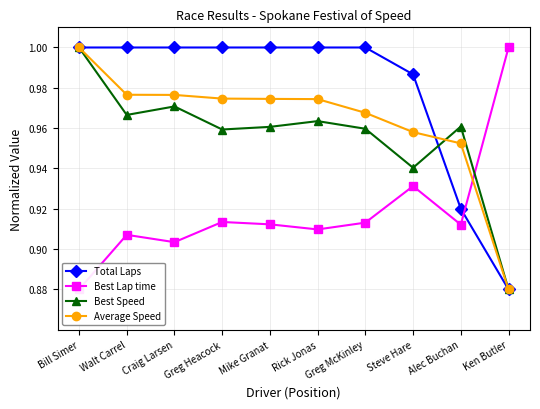

Reading left to right, what are all the values shown in this chart?

Total Laps: 1.0	1.0	1.0	1.0	1.0	1.0	1.0	1.0	0.9	0.9
Best Lap time: 0.9	0.9	0.9	0.9	0.9	0.9	0.9	0.9	0.9	1.0
Best Speed: 1.0	1.0	1.0	1.0	1.0	1.0	1.0	0.9	1.0	0.9
Average Speed: 1.0	1.0	1.0	1.0	1.0	1.0	1.0	1.0	1.0	0.9